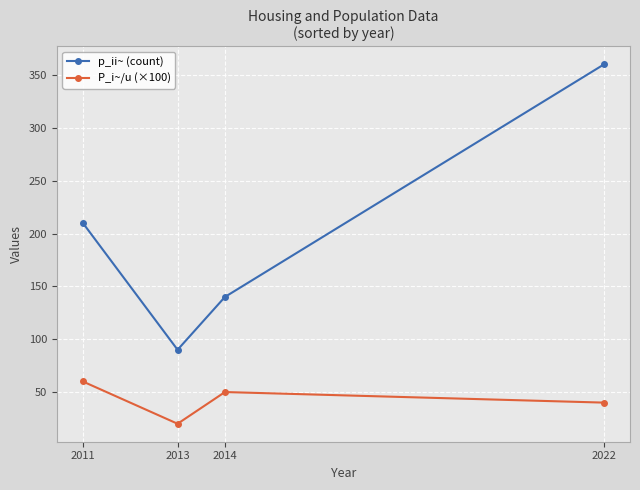

What is the spread (max minus min) of values at 2022?

320